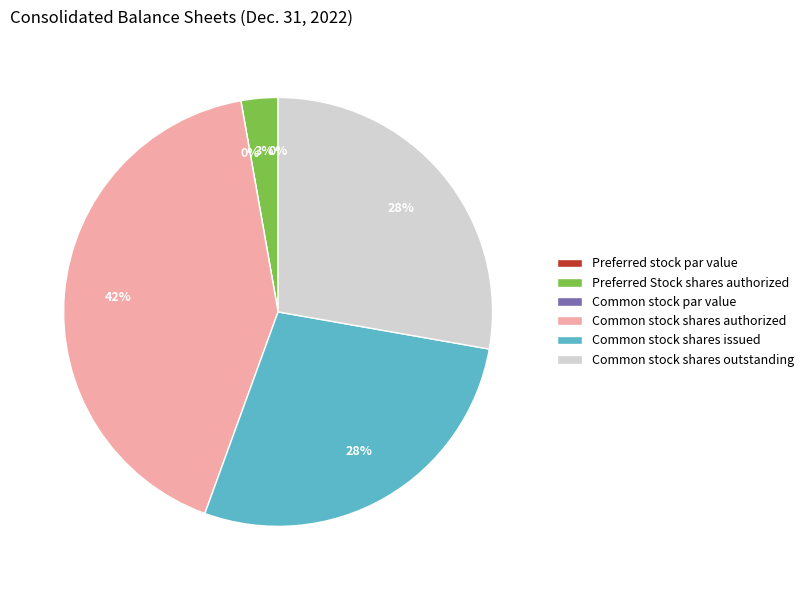

To the nearest percent, what is the difference between the largest and smallest slice percentages?

42%